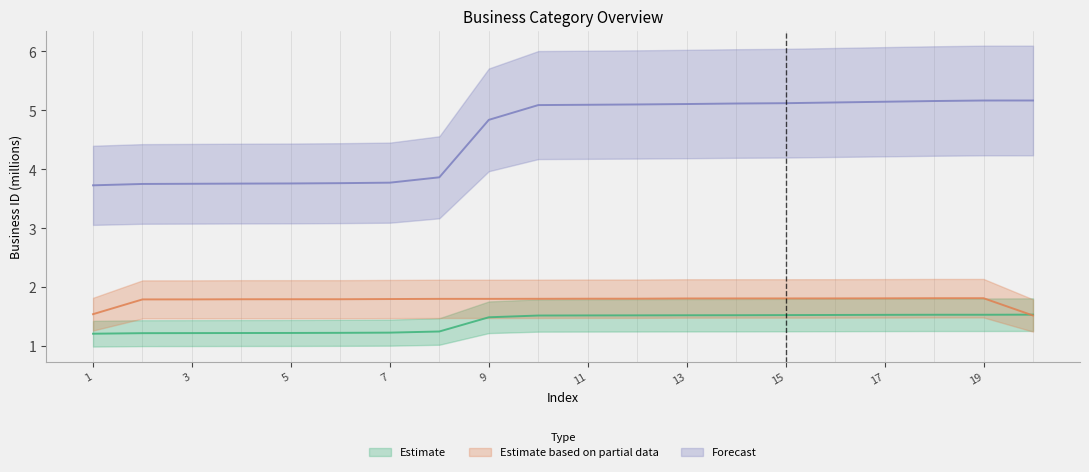

What is the lowest value of the Forecast series?

3.7